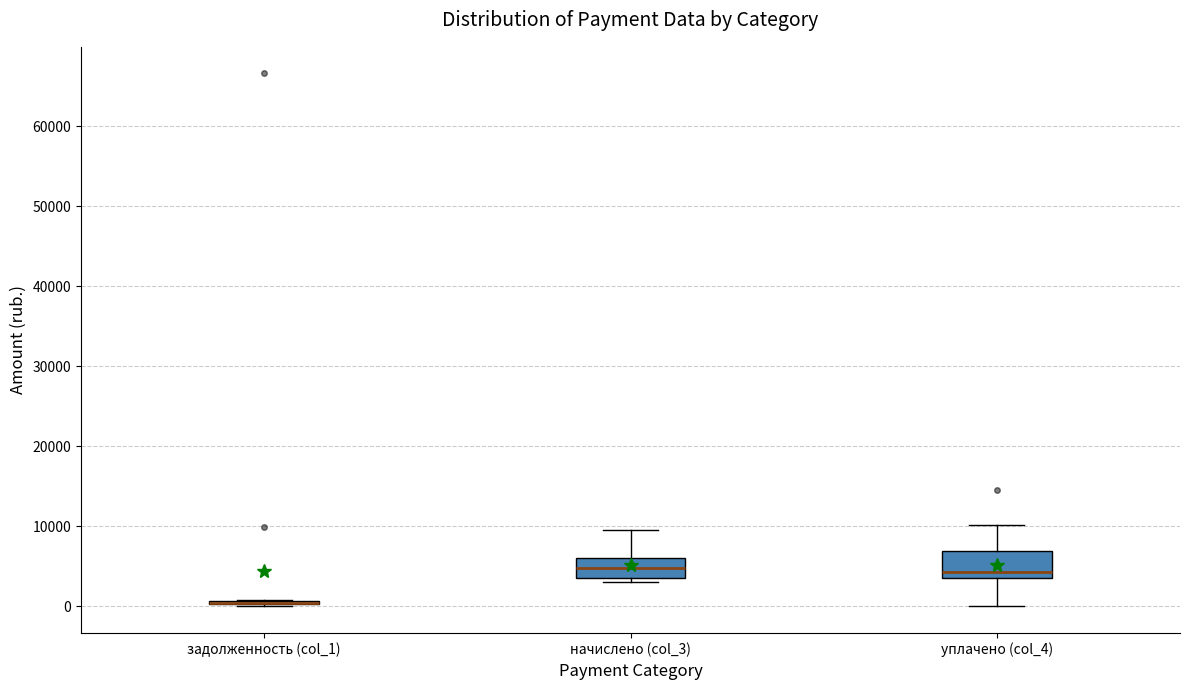

Reading left to right, transcribe this box plot: for each box, give where its median line is, the range the box spans, and where its two whiskers end, as read against the y-axis. The values are not printed on the chart, so give them approximately, as read against the axis.

задолженность (col_1): box collapsed to a line at 0, whiskers 0 to 1000
начислено (col_3): median 5000, box 4000 to 6000, whiskers 3000 to 10000
уплачено (col_4): median 4000, box 3000 to 7000, whiskers 0 to 10000